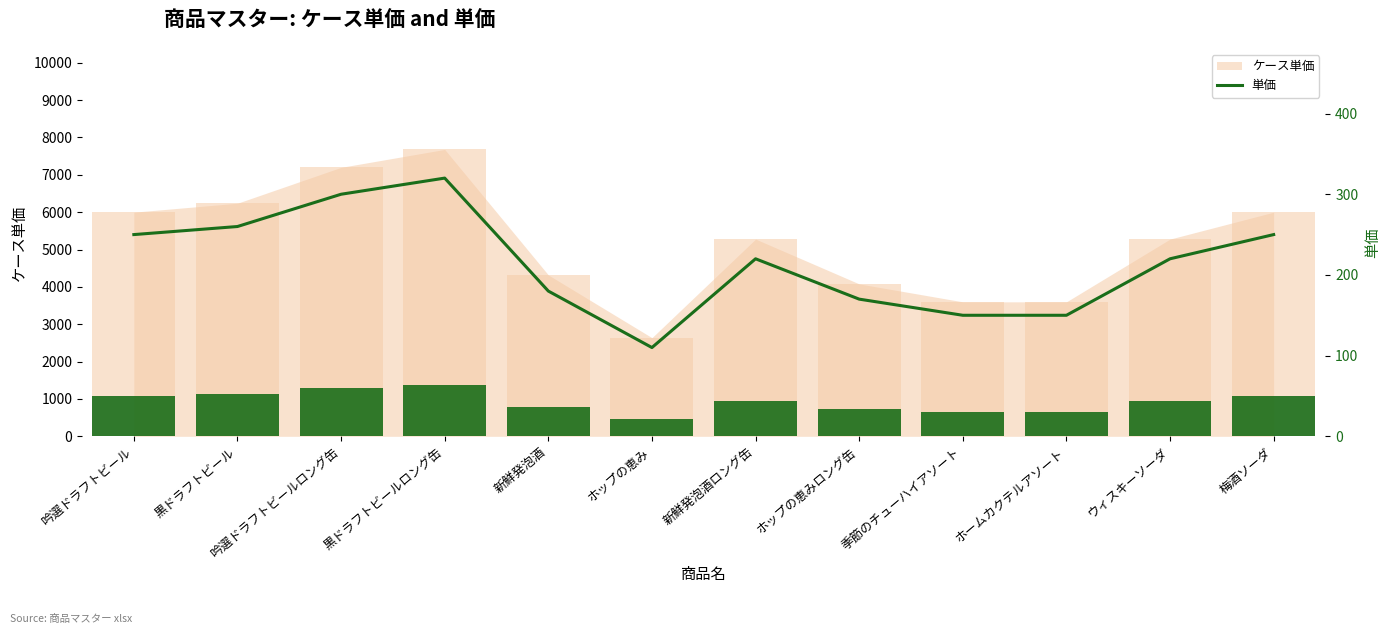

Reading left to right, extract all data points from this chart.

吟選ドラフトビール=250	黒ドラフトビール=260	吟選ドラフトビールロング缶=300	黒ドラフトビールロング缶=320	新鮮発泡酒=180	ホップの恵み=110	新鮮発泡酒ロング缶=220	ホップの恵みロング缶=170	季節のチューハイアソート=150	ホームカクテルアソート=150	ウィスキーソーダ=220	梅酒ソーダ=250